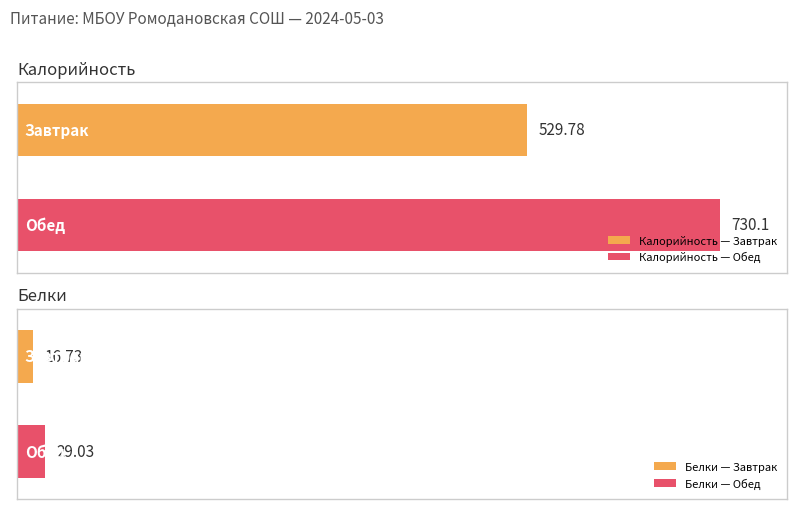

What position from the right is Обед?

1